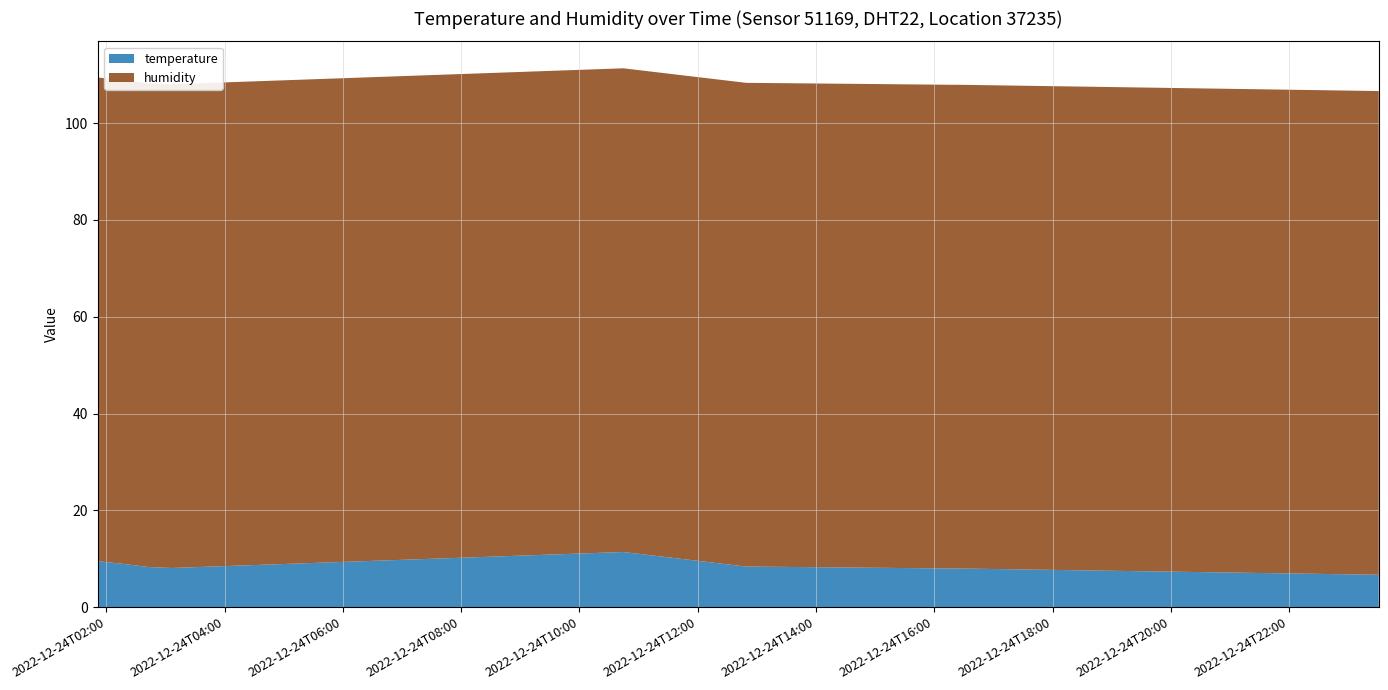

Reading right to left, list all the values displayed in this chart.

temperature: 2022-12-24T23:30:58=6.7	2022-12-24T16:24:17=8.0	2022-12-24T16:16:28=8.0	2022-12-24T12:49:06=8.4	2022-12-24T10:44:37=11.4	2022-12-24T03:05:56=8.1	2022-12-24T02:42:55=8.3	2022-12-24T02:19:27=8.9	2022-12-24T01:51:34=9.5
humidity: 2022-12-24T23:30:58=99.9	2022-12-24T16:24:17=99.9	2022-12-24T16:16:28=99.9	2022-12-24T12:49:06=99.9	2022-12-24T10:44:37=99.9	2022-12-24T03:05:56=99.9	2022-12-24T02:42:55=99.9	2022-12-24T02:19:27=99.9	2022-12-24T01:51:34=99.9